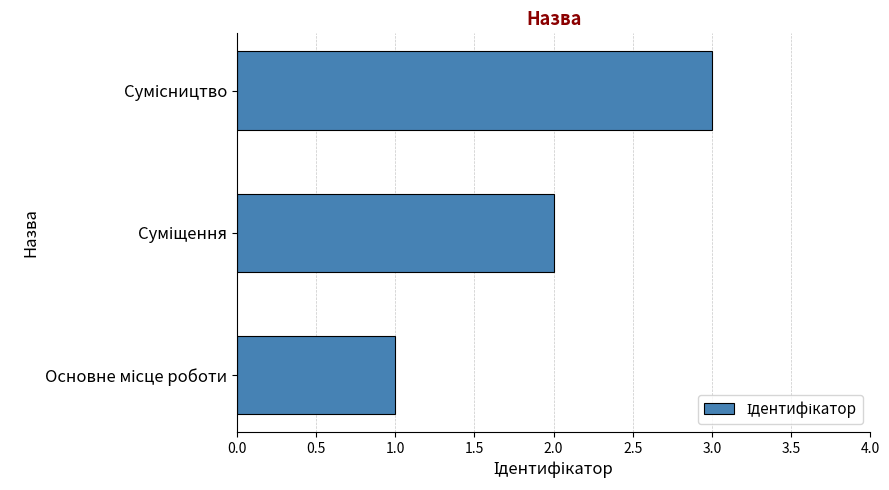

Count the number of data series in this chart.

1